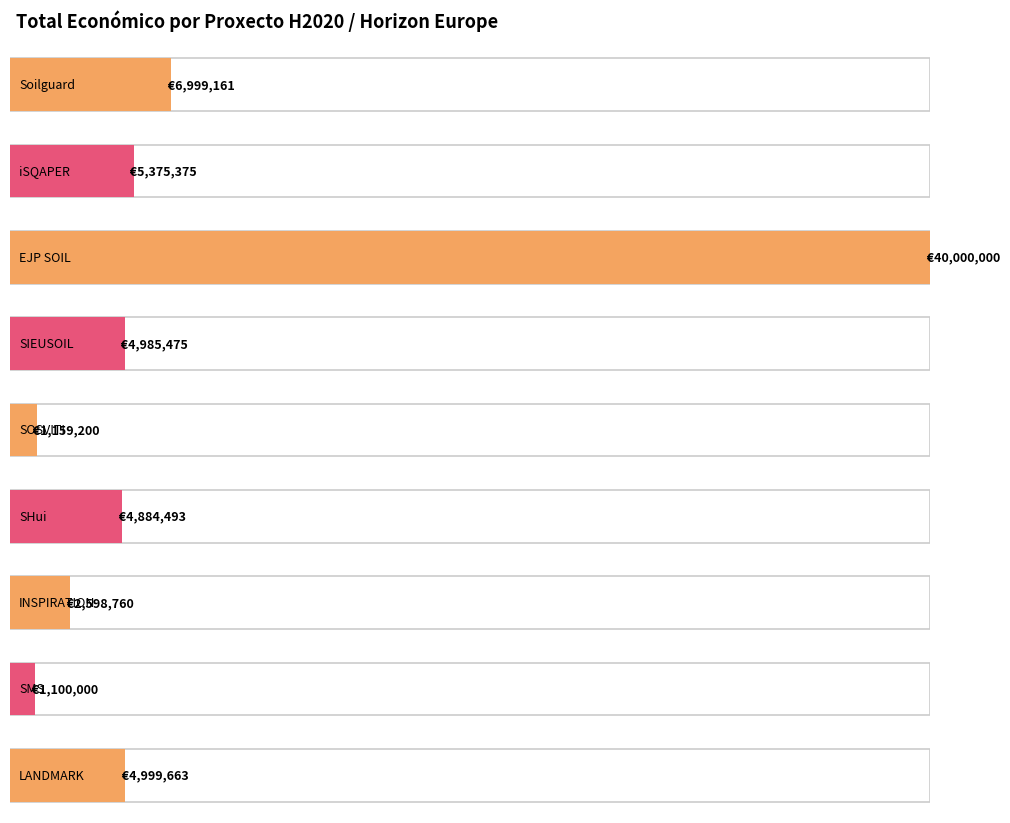

Reading left to right, list all the values displayed in this chart.

Soilguard=6999161	iSQAPER=5375375	EJP SOIL=40000000	SIEUSOIL=4985475	SOSVITI=1159200	SHui=4884493	INSPIRATION=2598760	SMS=1100000	LANDMARK=4999663